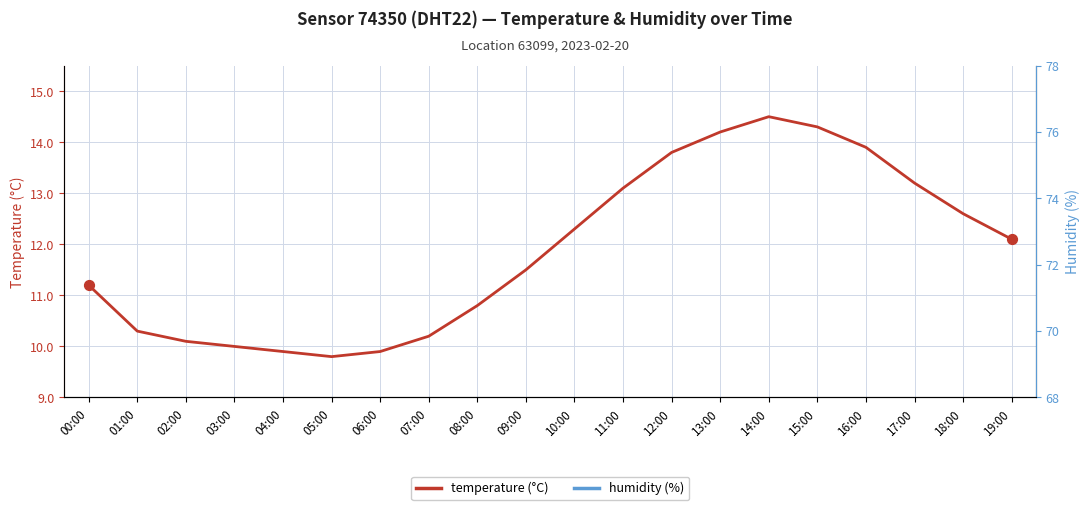

Which series contains the lowest Y value?

temperature